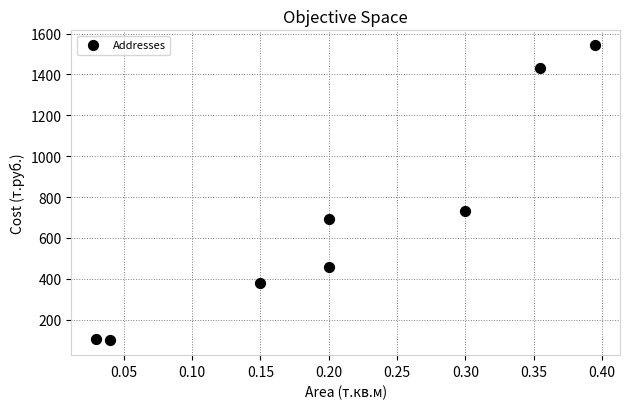

What is the range of Y values (max minus min)?

1445.8